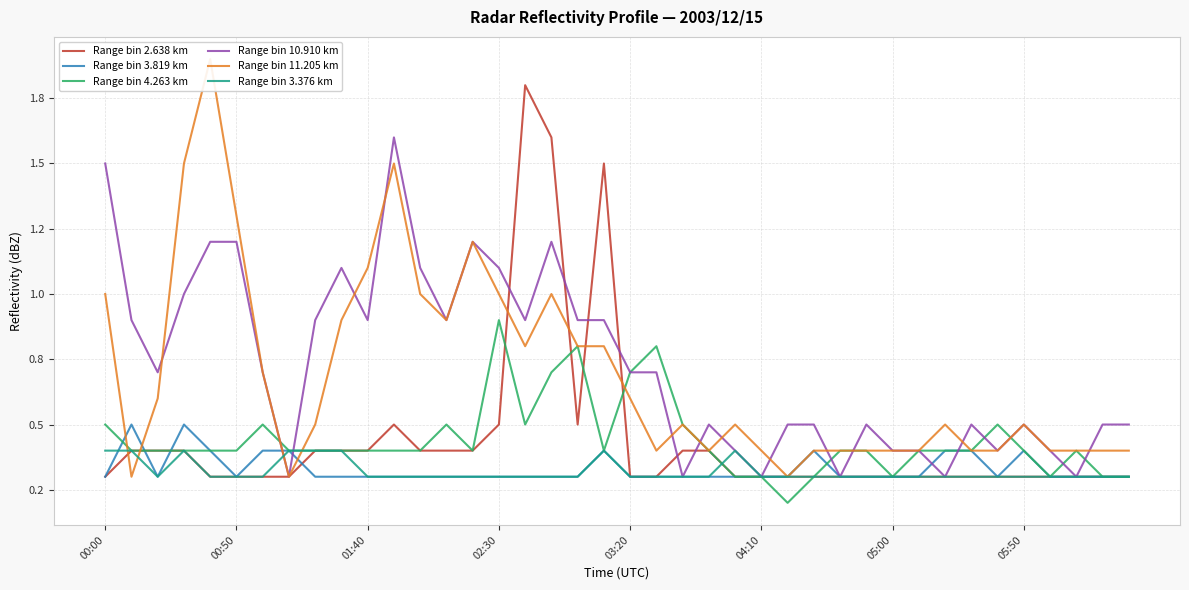

Count the Range bin 4.263 km values in the range 0 to 1.

40